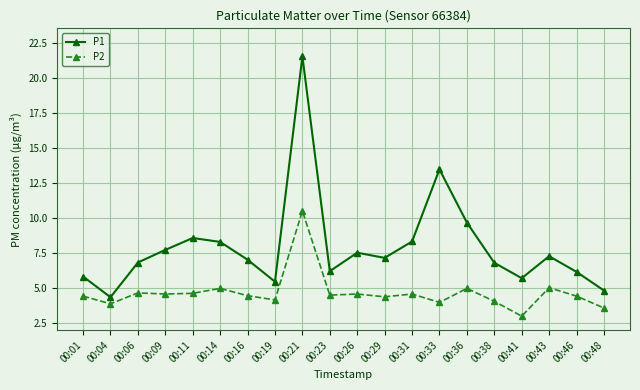

What is the value of the P1 point at the 11th from the left?

7.5